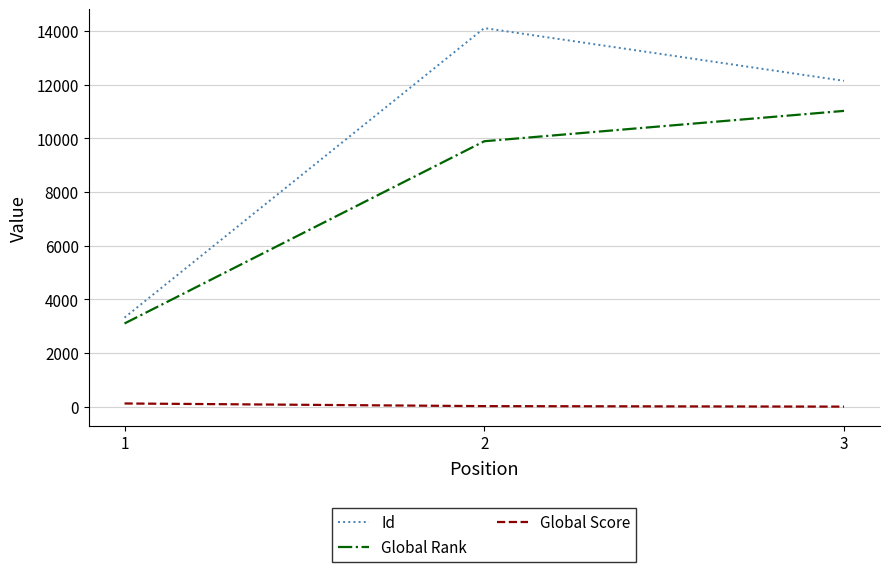

Which category has the highest value in the Global Rank series?

3